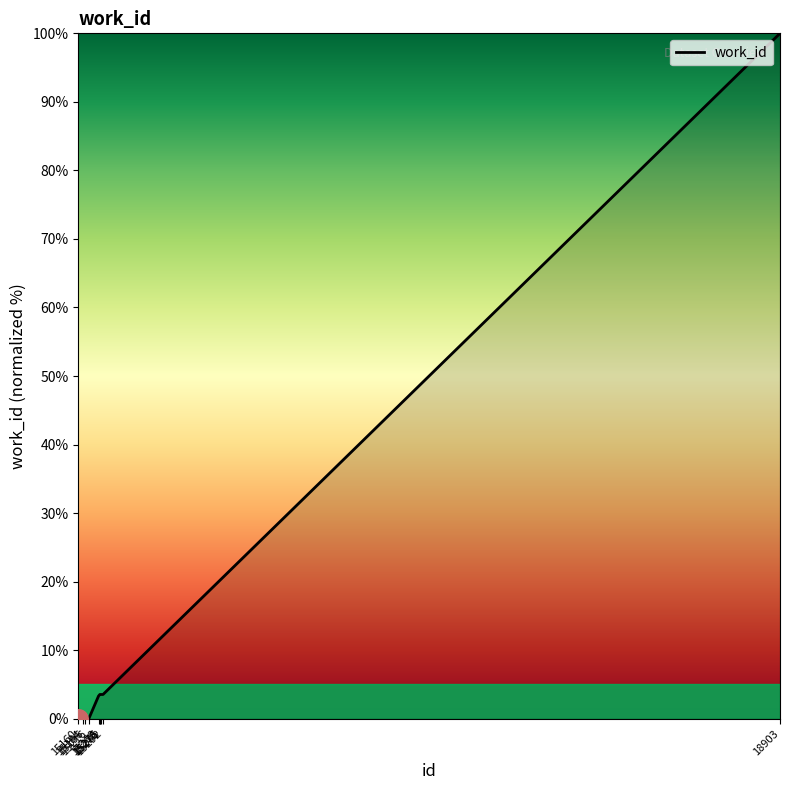

What is the change in value from 15281 to 18903?

+96.5